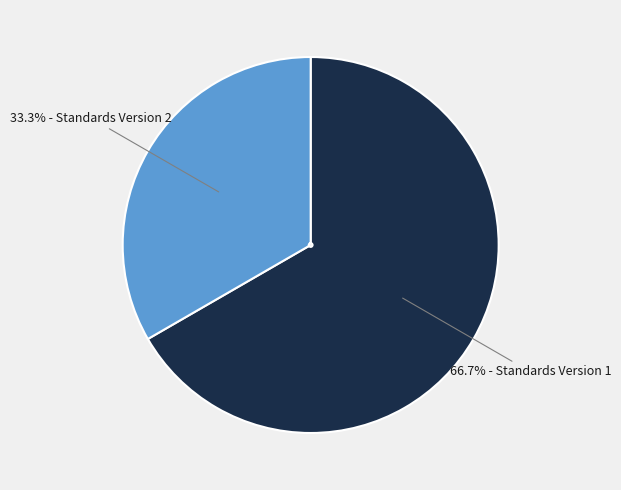

Is there a majority slice in this chart?

Yes